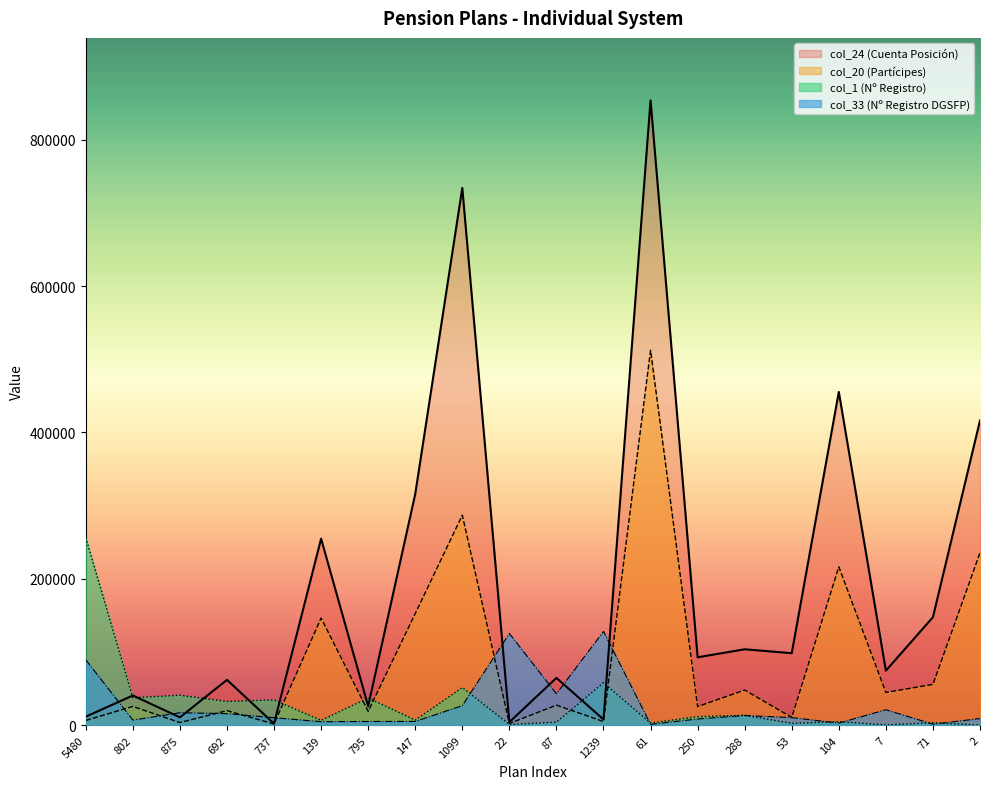

What is the minimum value for col_24?

2092.0